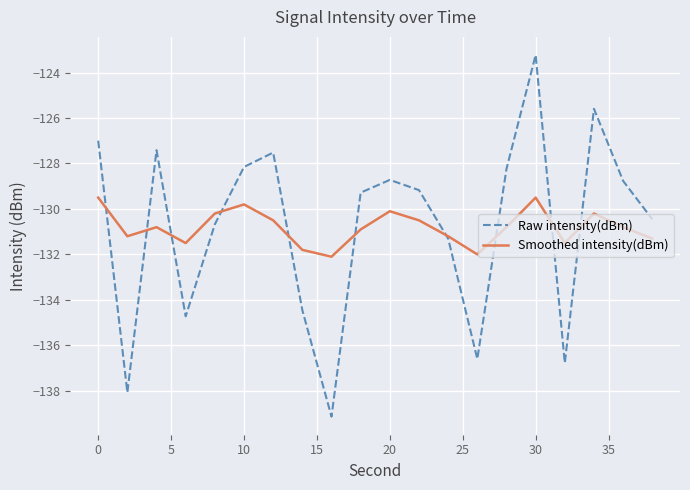

In Smoothed intensity(dBm), how many points are higher than both neighbors (excluding endpoints)?

5